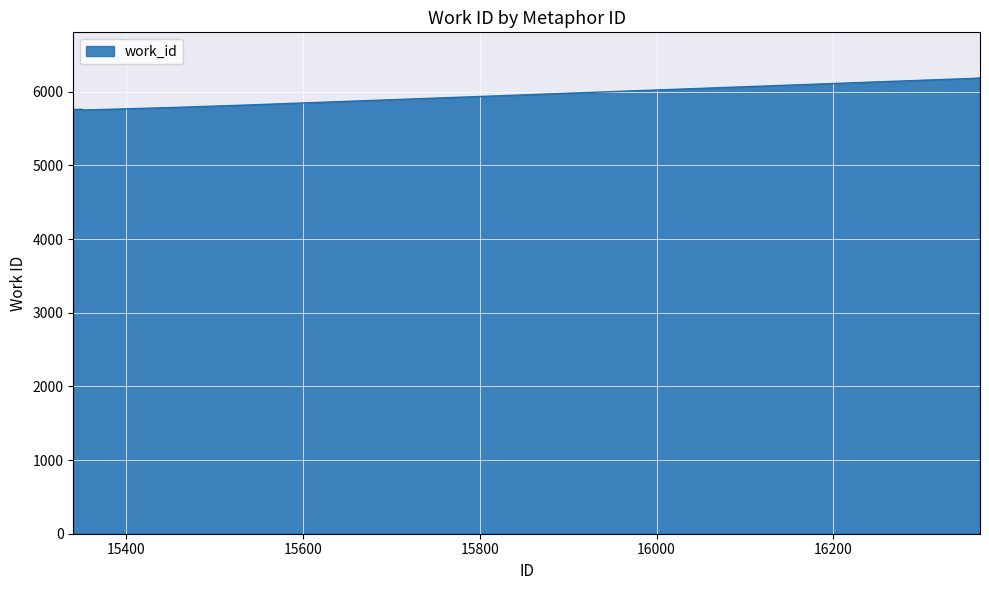

What is the difference between the maximum and minimum values?

436